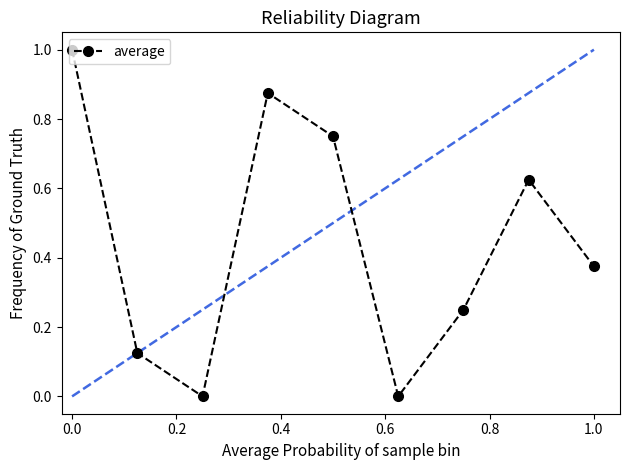

What is the sum of all values?

4.0